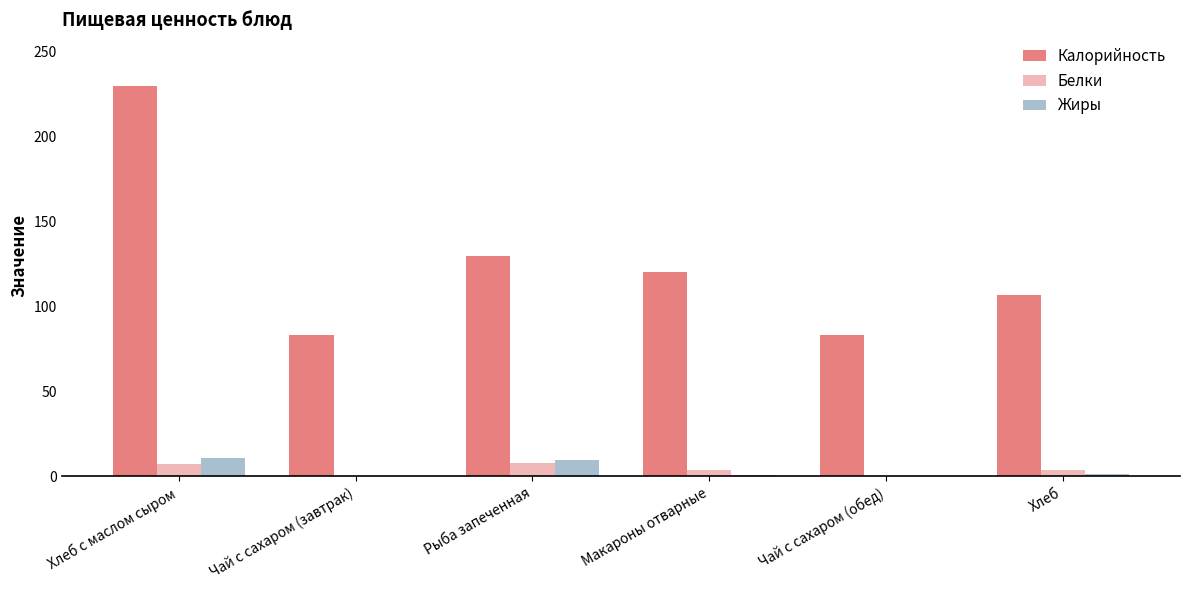

At which category is the sum across all series the highest?

Хлеб с маслом сыром